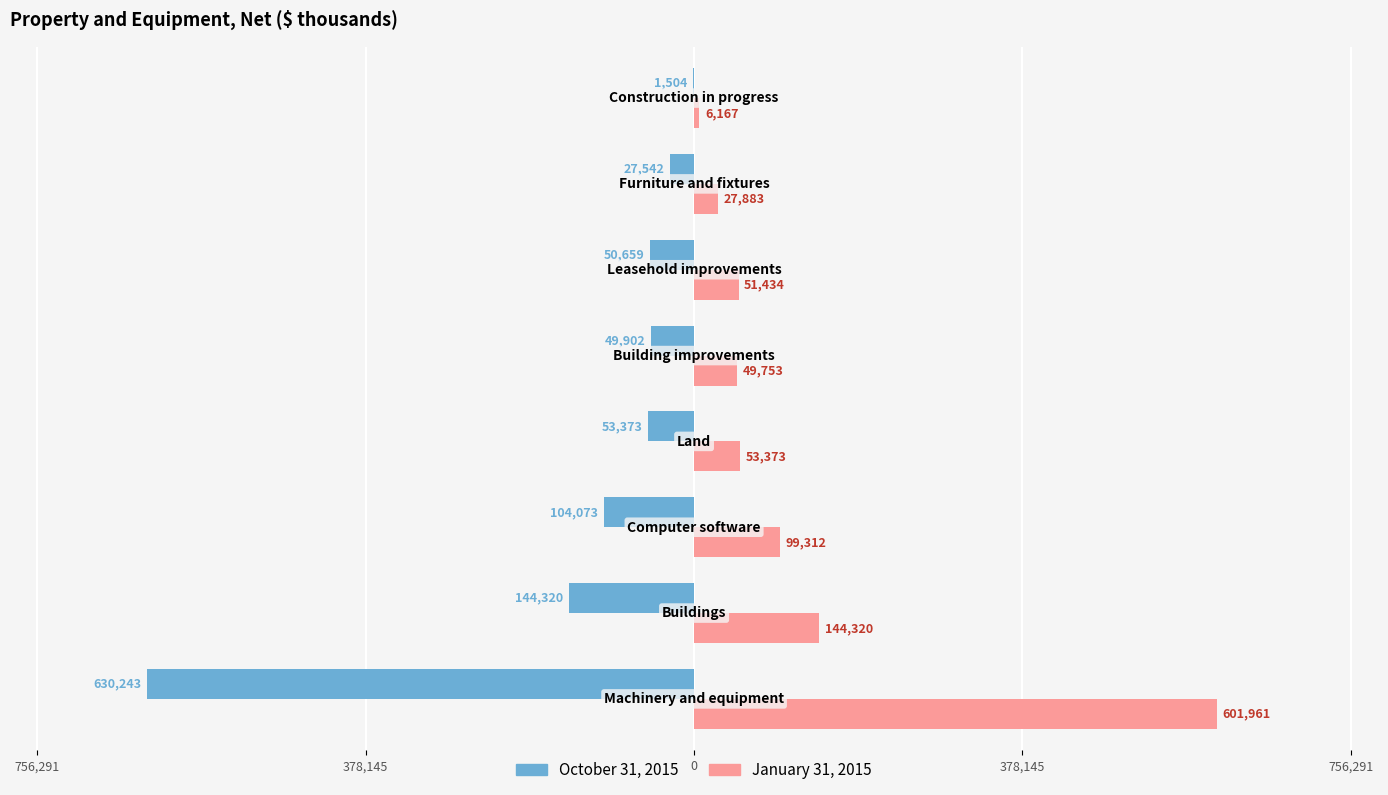

What are all the series names shown in the legend?

October 31, 2015, January 31, 2015